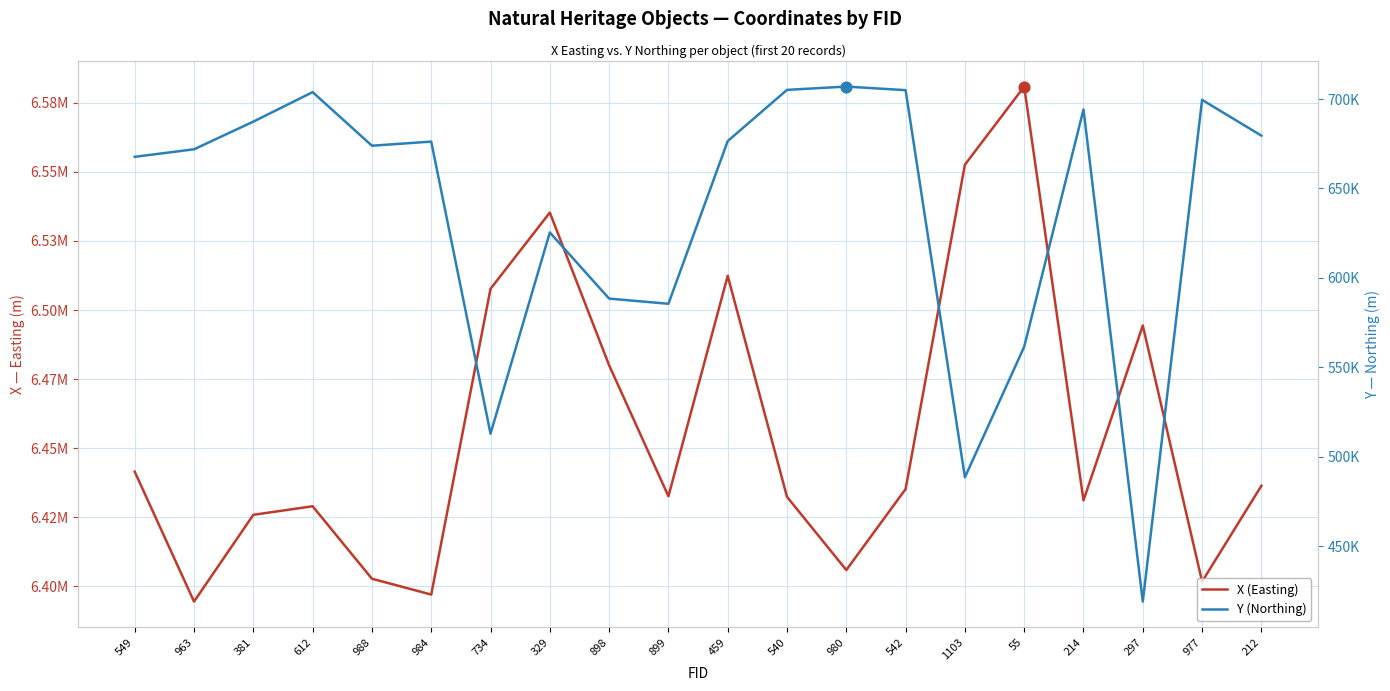

What is the total value across all series at 984?

7073249.4